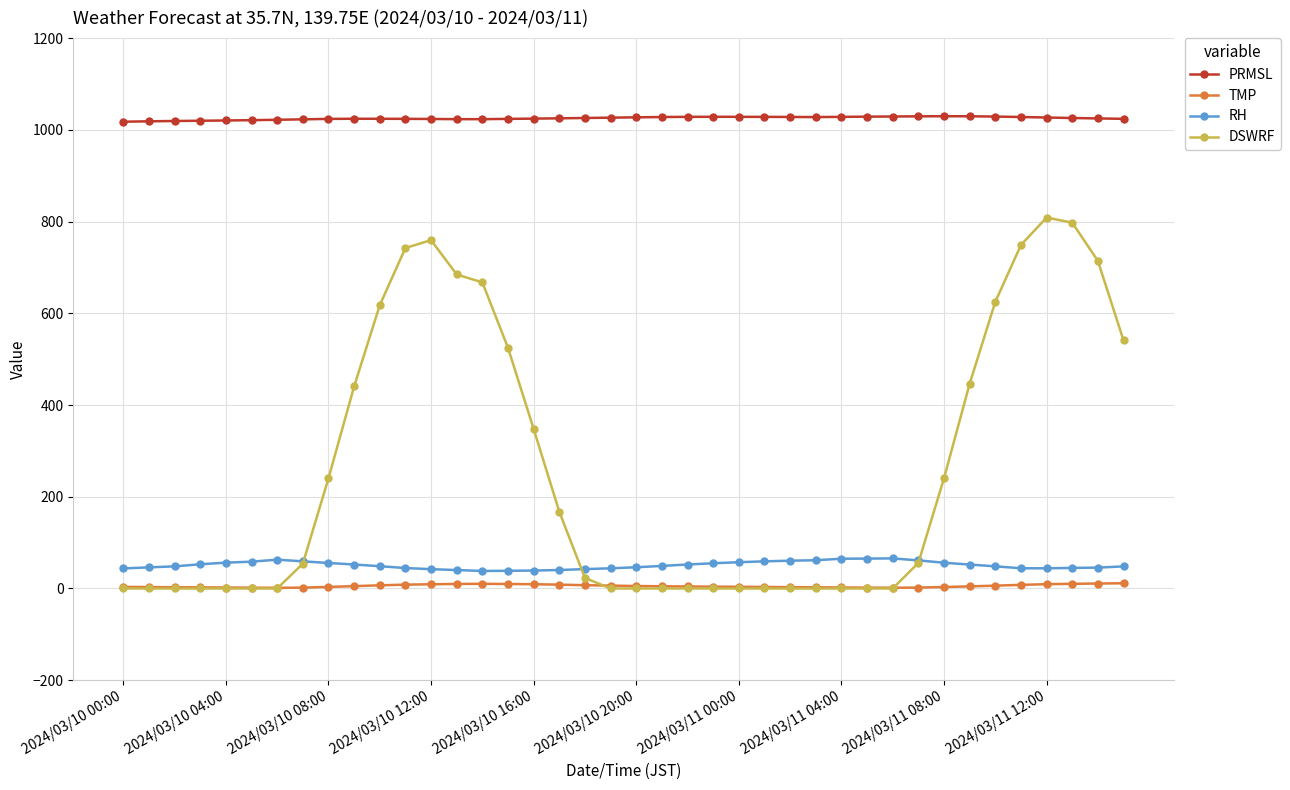

True or false: TMP and RH cross at least once.

False